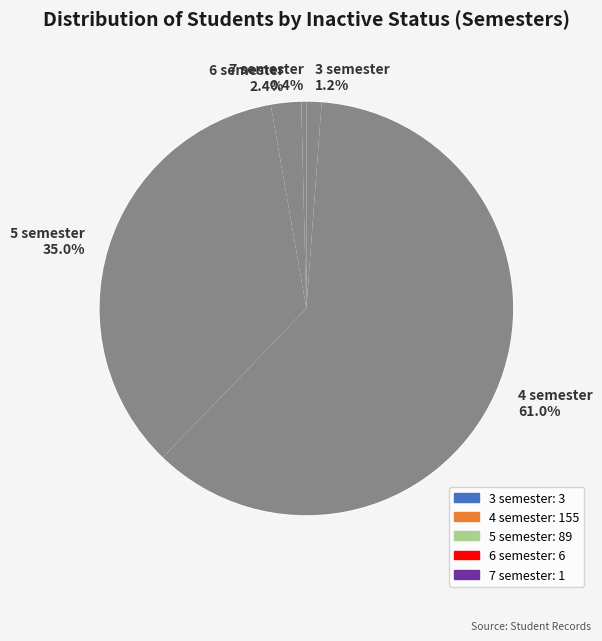

Which has a higher value, 6 semester or 7 semester?

6 semester